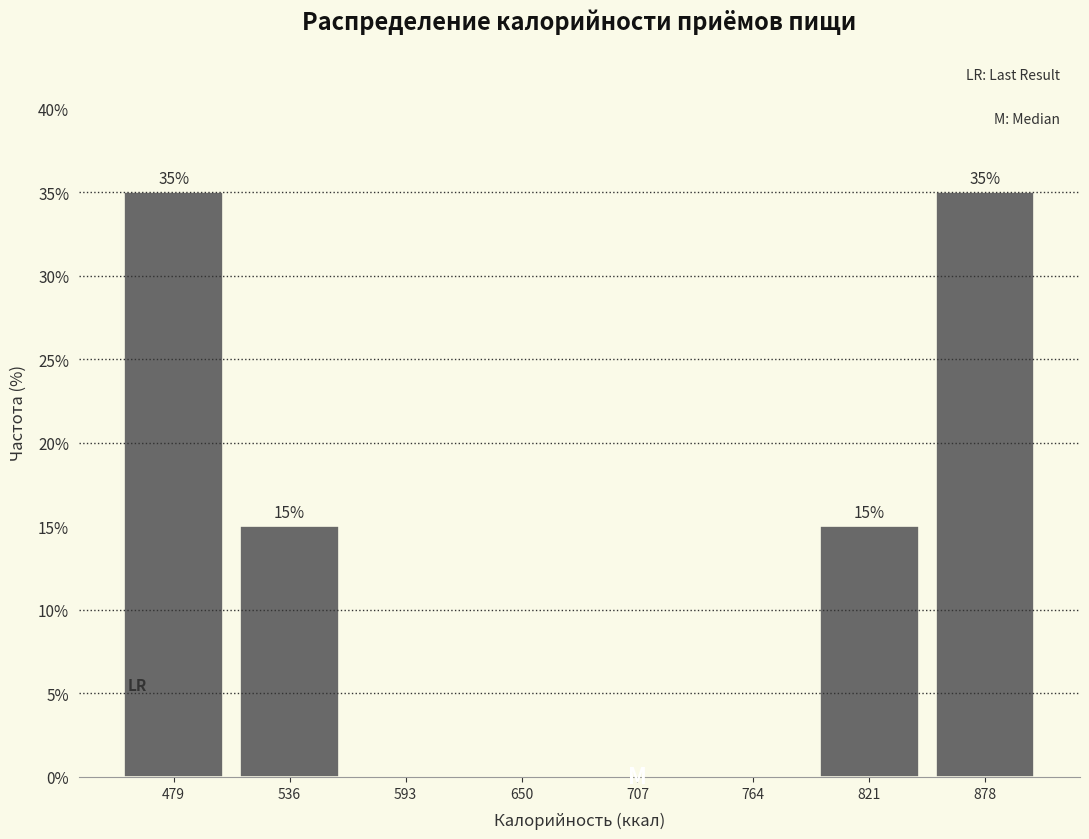

Reading left to right, extract all data points from this chart.

479=35	536=15	593=0	650=0	707=0	764=0	821=15	878=35